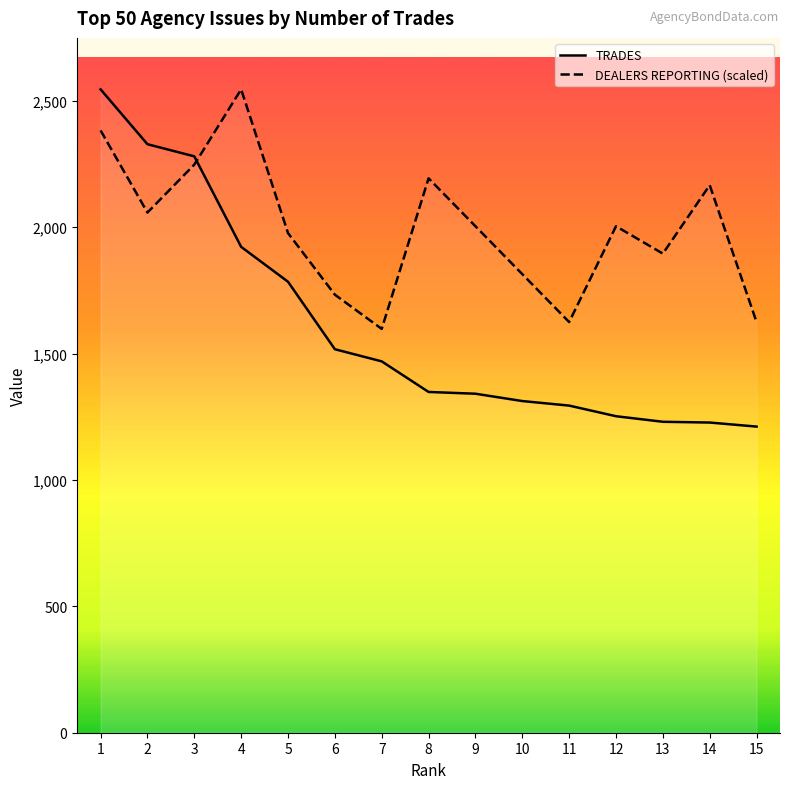

What is the minimum value for TRADES?

1211.0